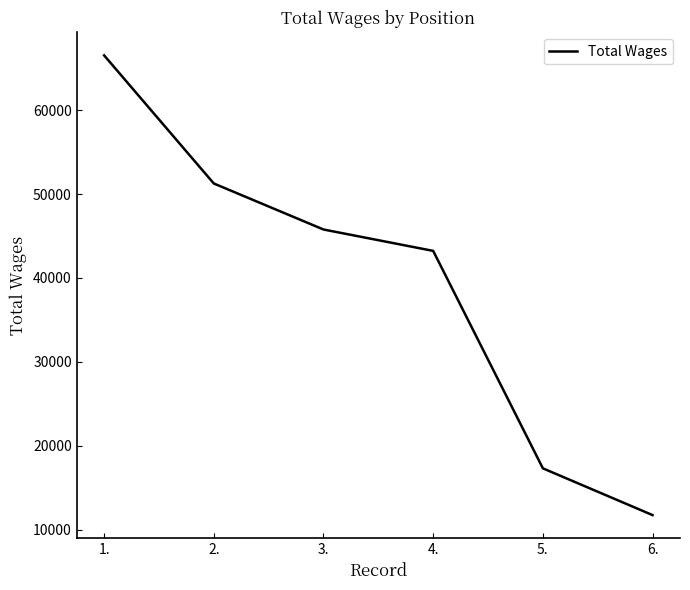

What is the sum of all values?

235870